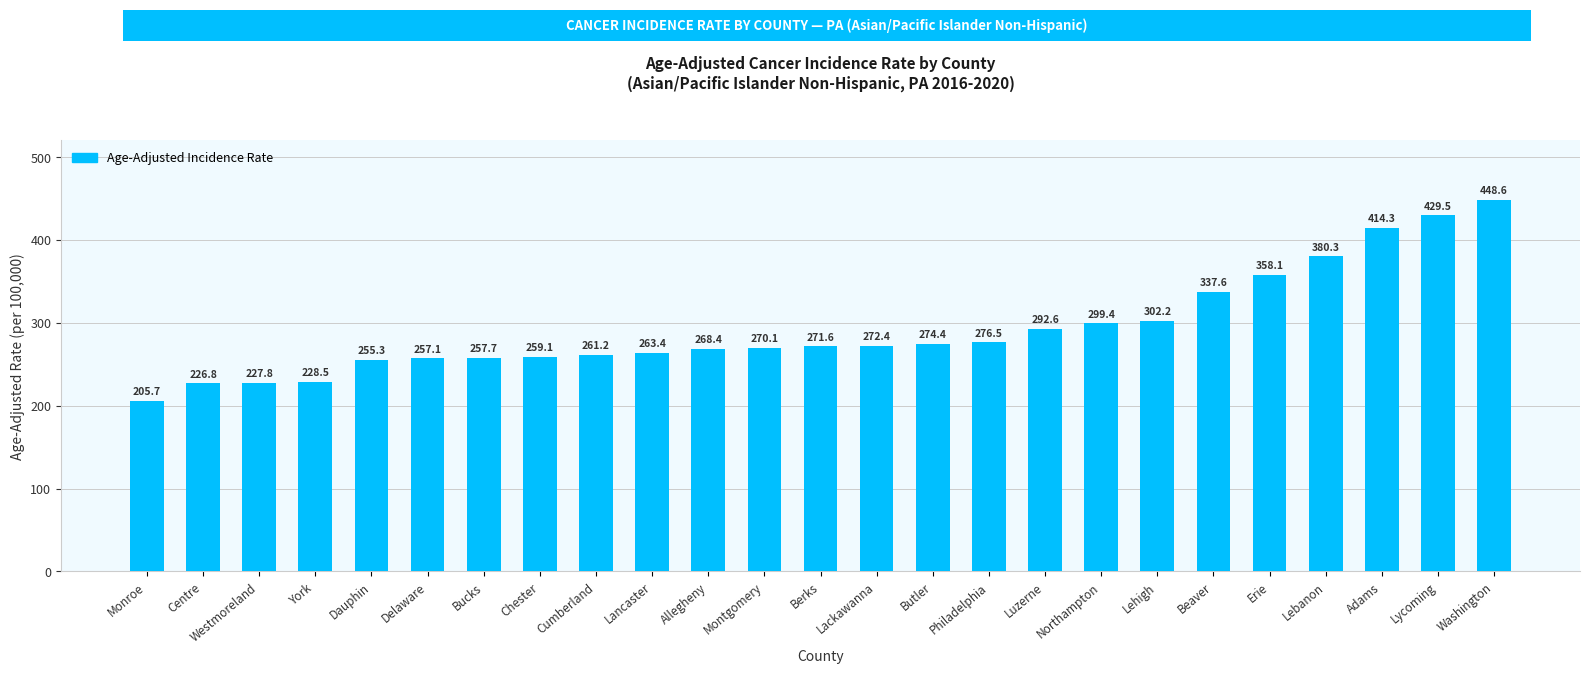

What is the value of the 5th bar from the left?

255.3